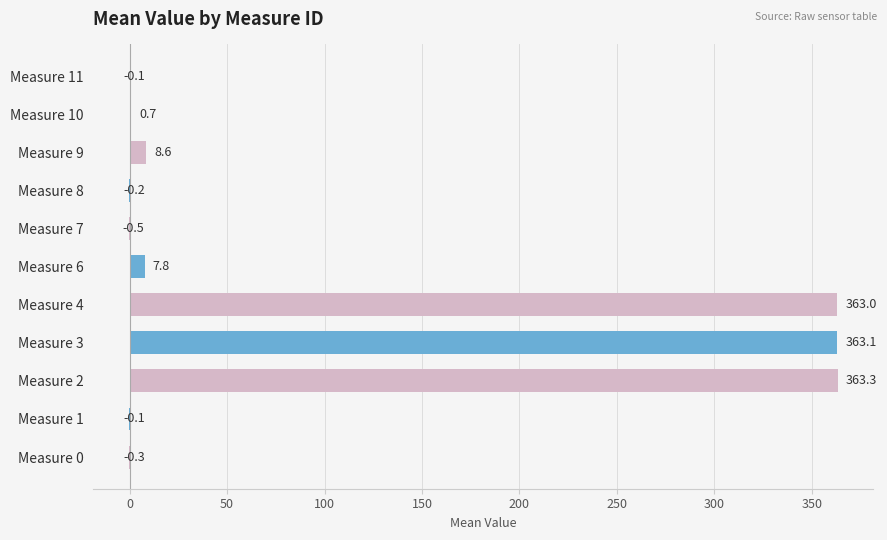

Count the number of data series in this chart.

1